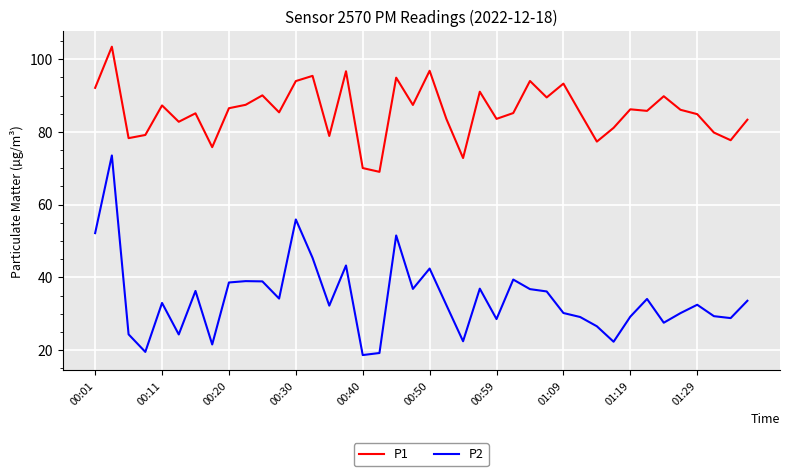

How many lines are shown in the chart?

2